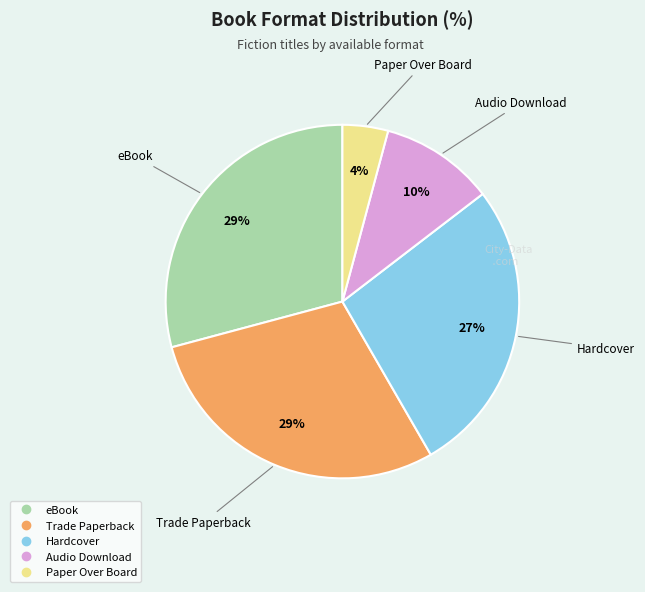

Is it true that Paper Over Board is 4% of the pie?

True